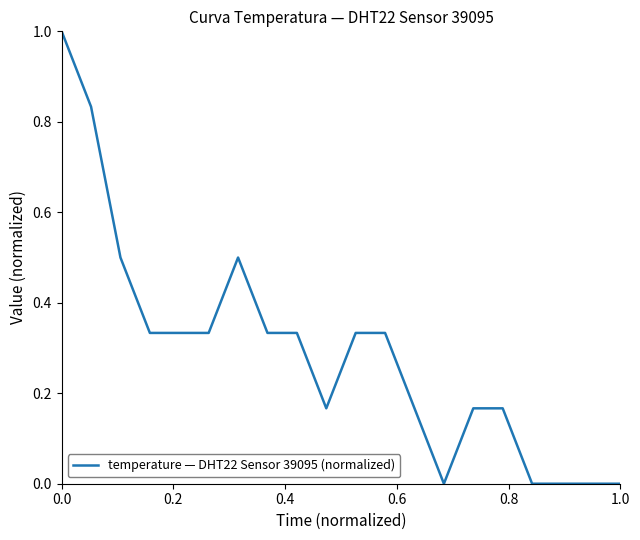

What is the difference between the maximum and minimum values?

1.0